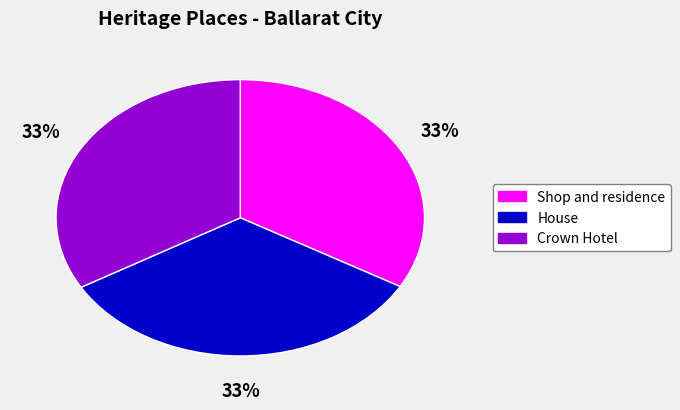

Does House represent more than half of the total?

No